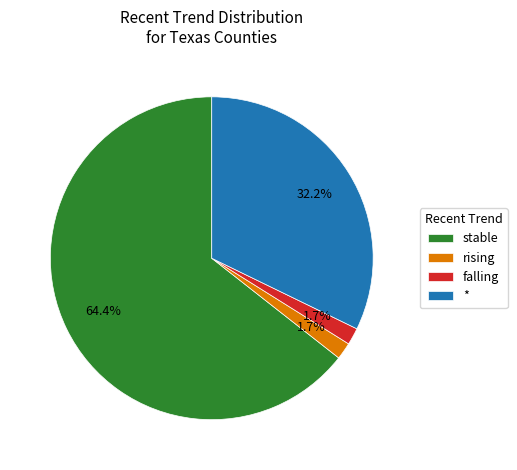

What percentage is NOT represented by *?

67.8%